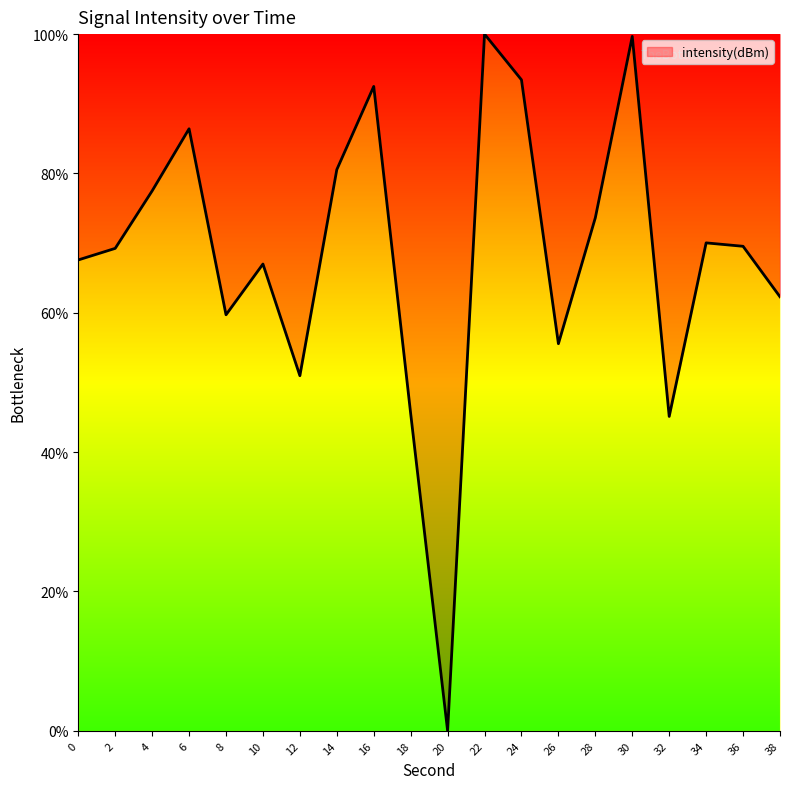

What is the difference between the values at 20 and 28?

73.6